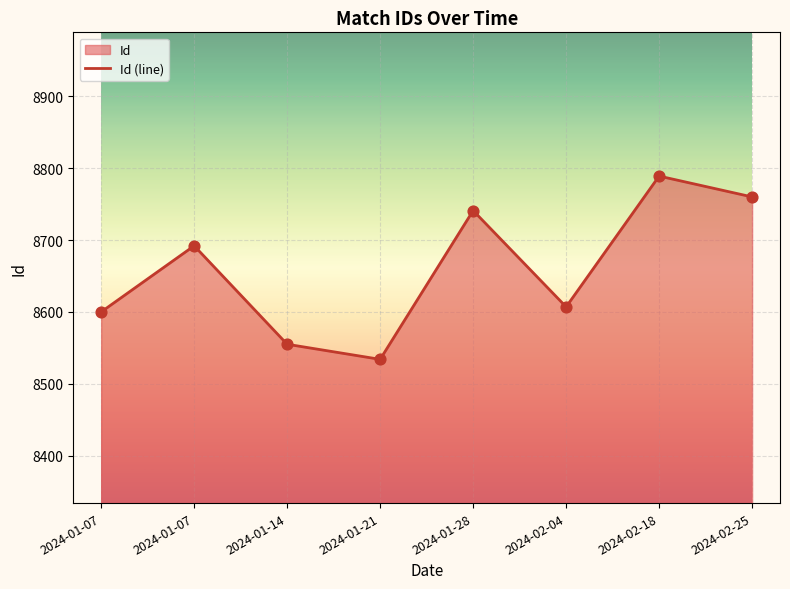

What is the ratio of the value at 2024-02-04 to the value at 2024-01-07?

1.0